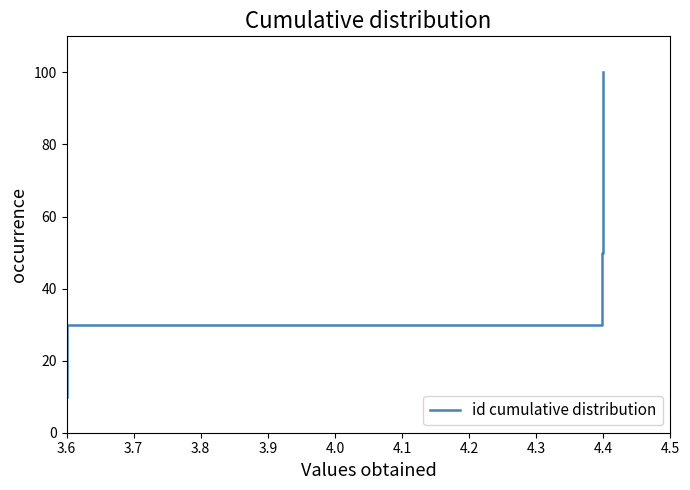

What is the difference between the maximum and minimum values?

90